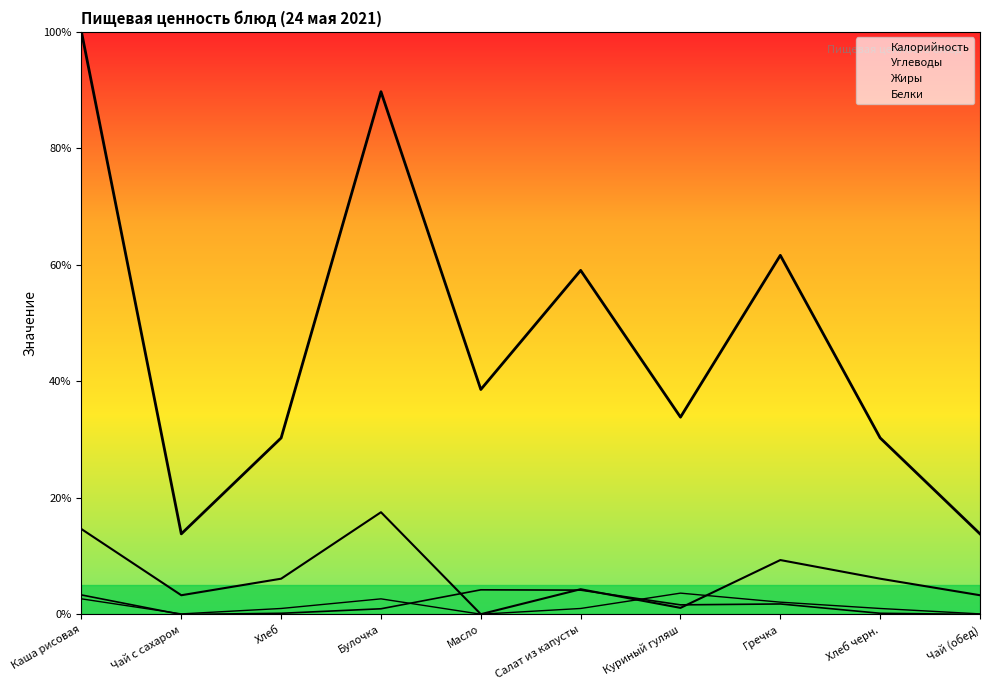

Which category has the highest value in the Жиры series?

Масло